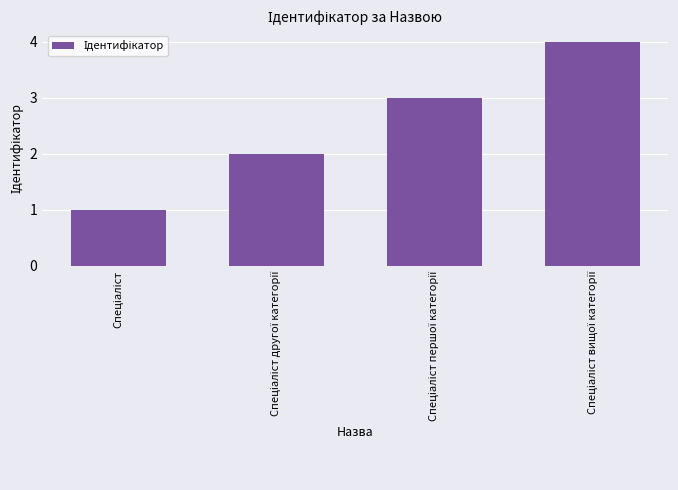

What is the greatest value displayed?

4